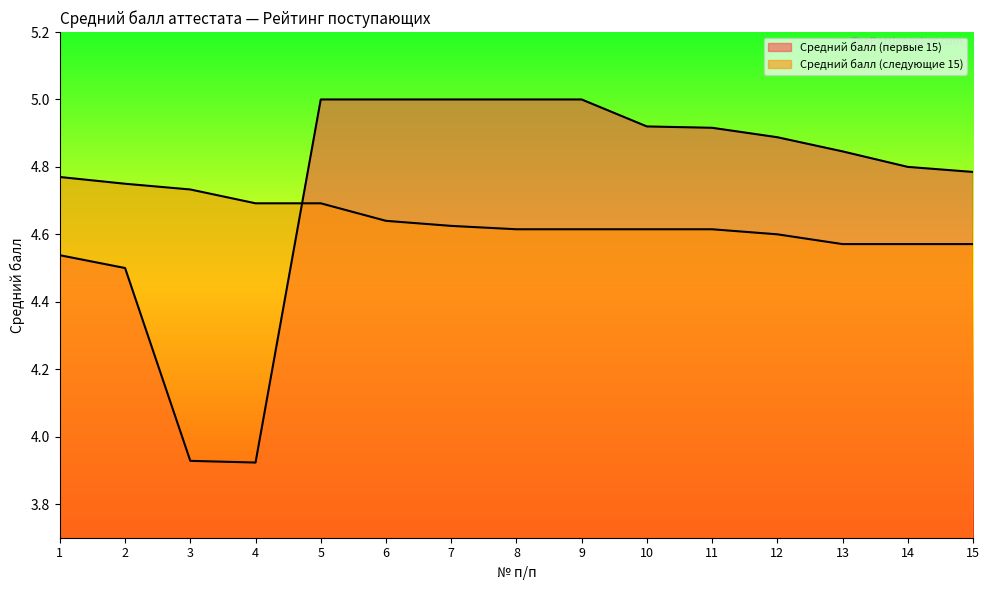

Reading left to right, transcribe all the data shown in this chart.

Средний балл (первые 15): 4.5	4.5	3.9	3.9	5.0	5.0	5.0	5.0	5.0	4.9	4.9	4.9	4.8	4.8	4.8
Средний балл (следующие 15): 4.8	4.8	4.7	4.7	4.7	4.6	4.6	4.6	4.6	4.6	4.6	4.6	4.6	4.6	4.6